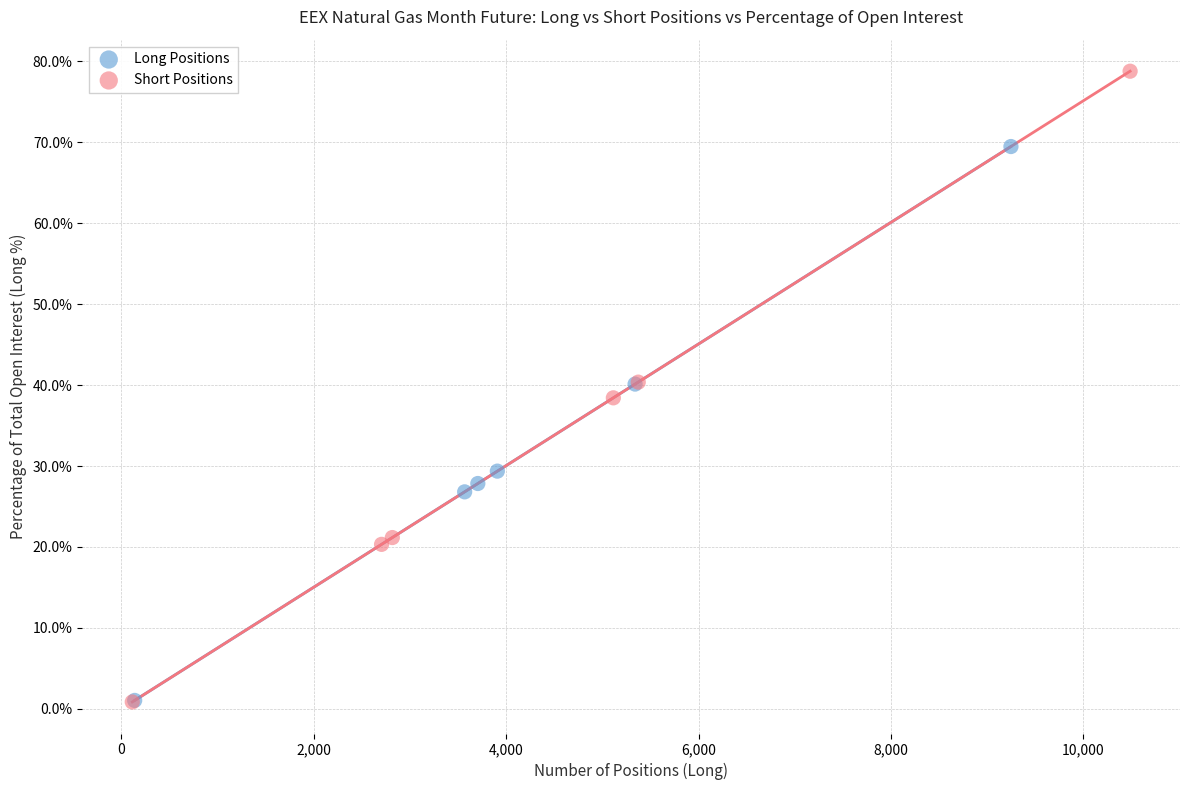

Which series contains the highest Y value?

Short Positions